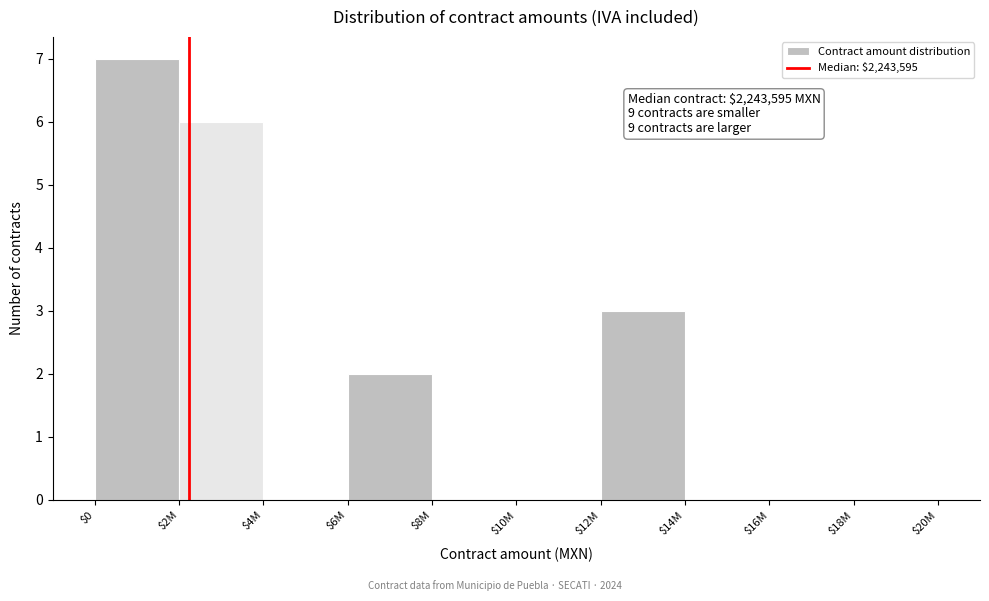

What is the sum of all values?

18